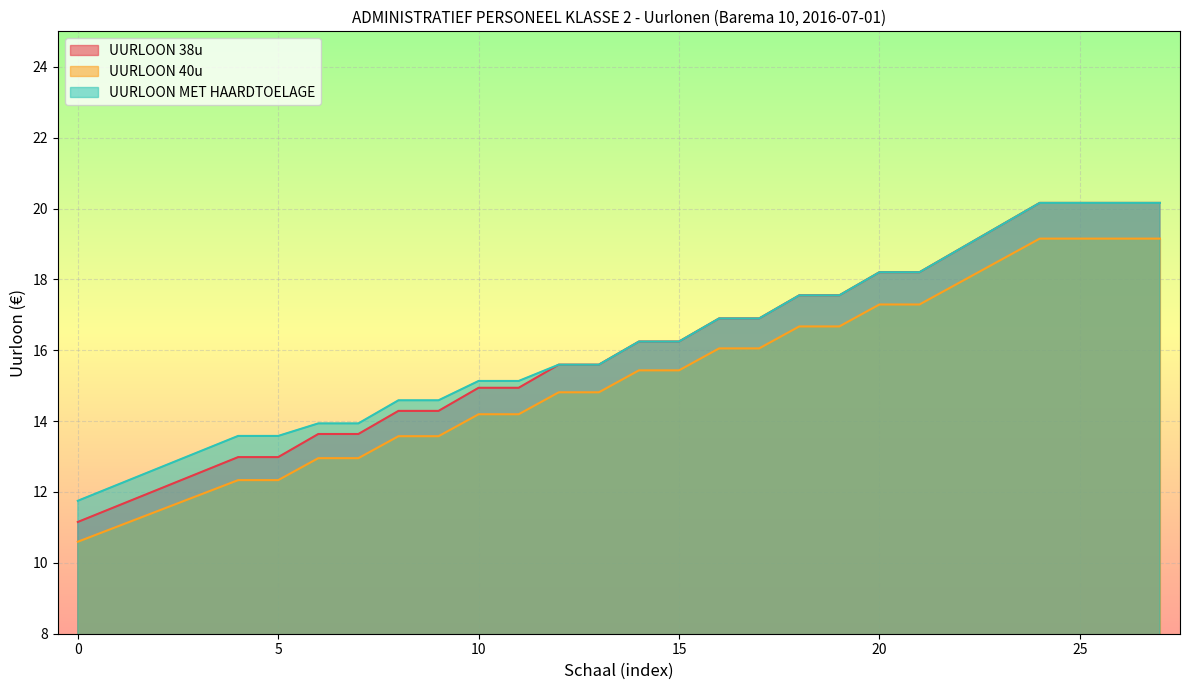

True or false: MAANDLOON and UURLOON 38u cross at least once.

False